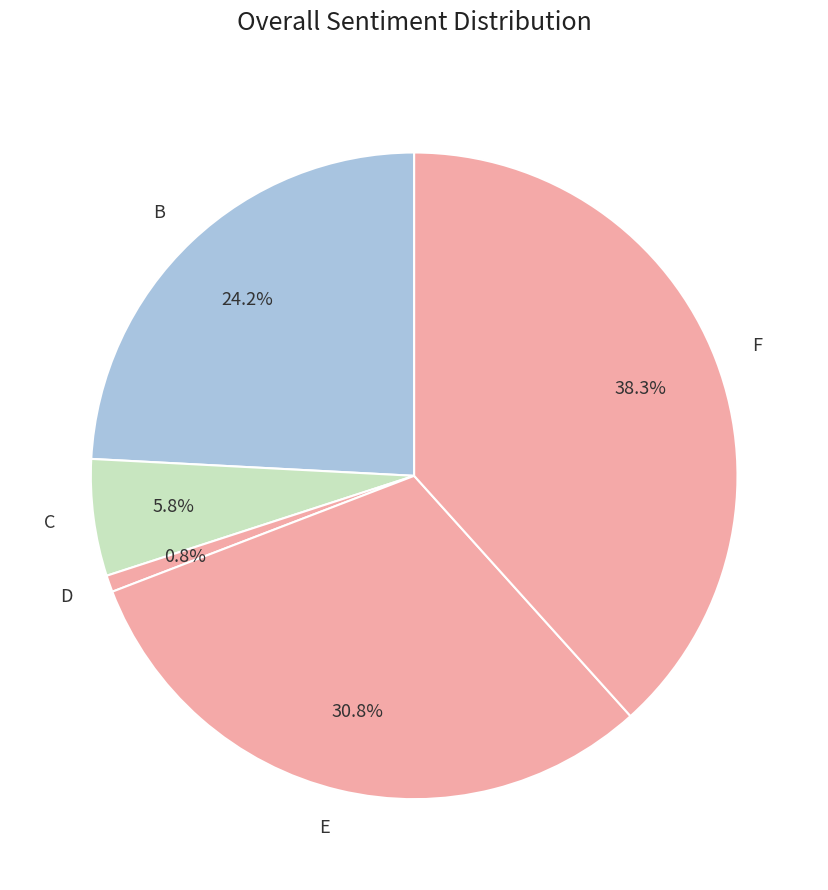

What is the smallest slice in the pie chart?

D